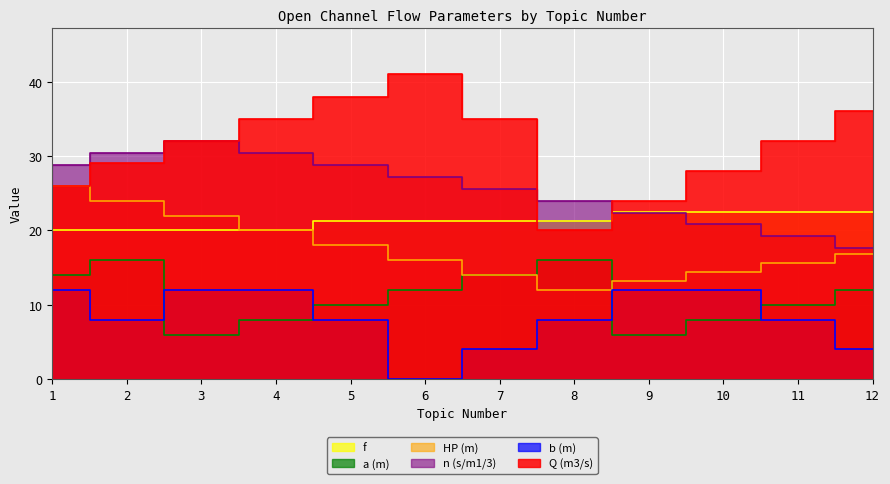

How many values in the HP (m) series exceed 16?

6